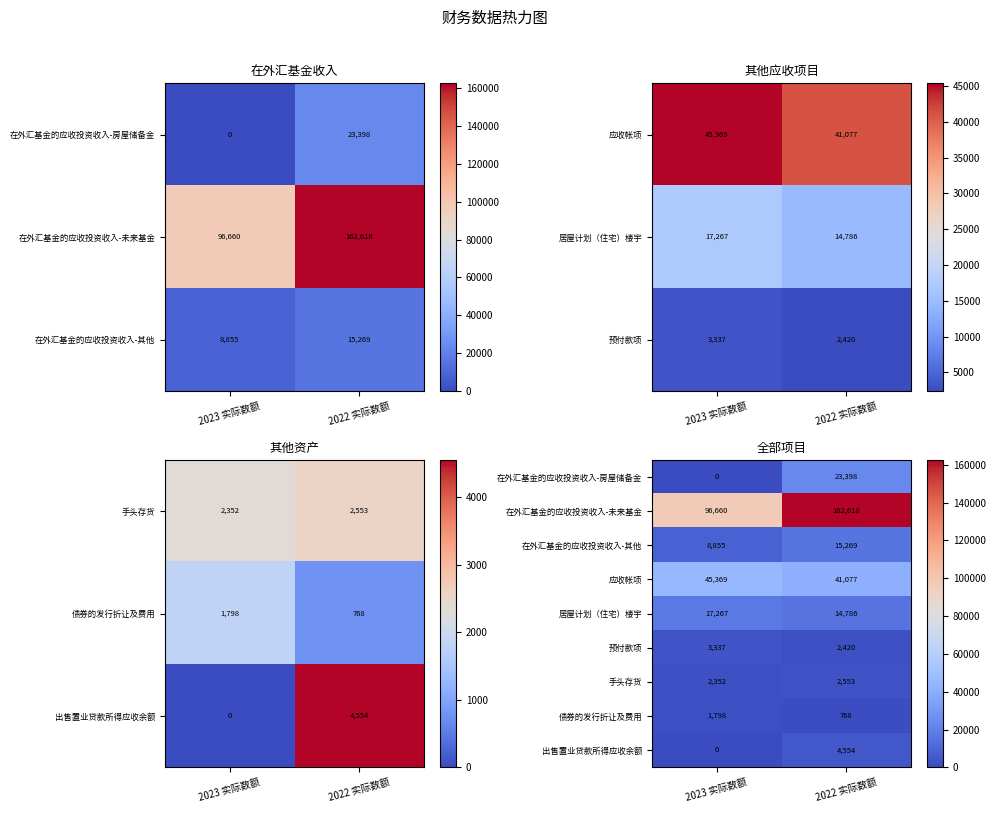

At how many categories does at least one series exceed 49871?

2